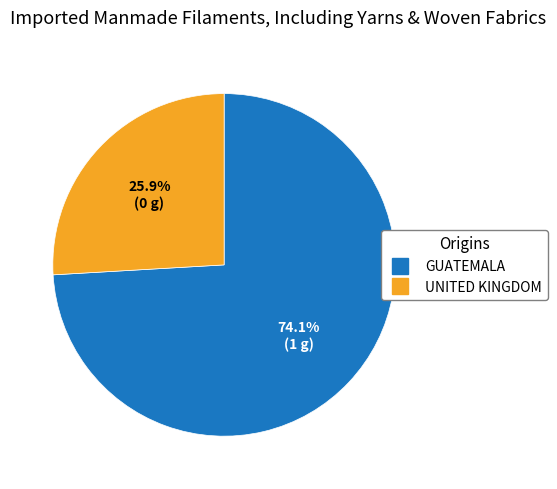

Is there a majority slice in this chart?

Yes